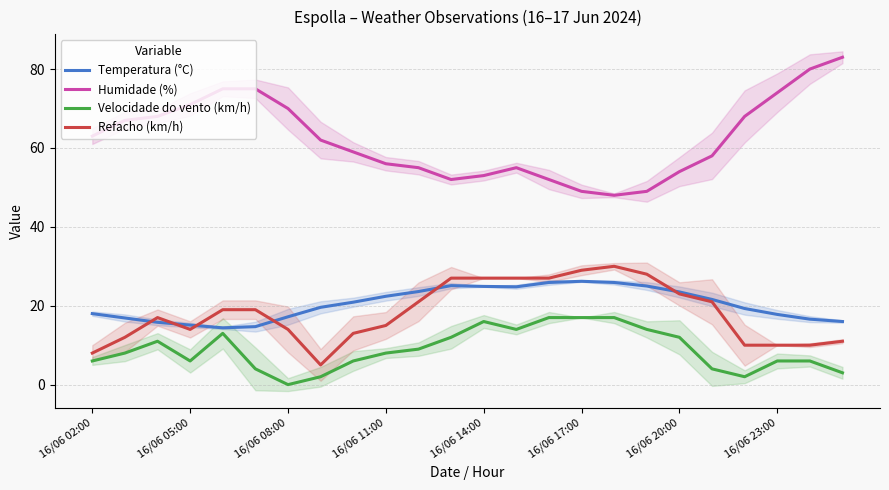

True or false: Refacho (km/h) and Humidade (%) intersect in this chart.

False